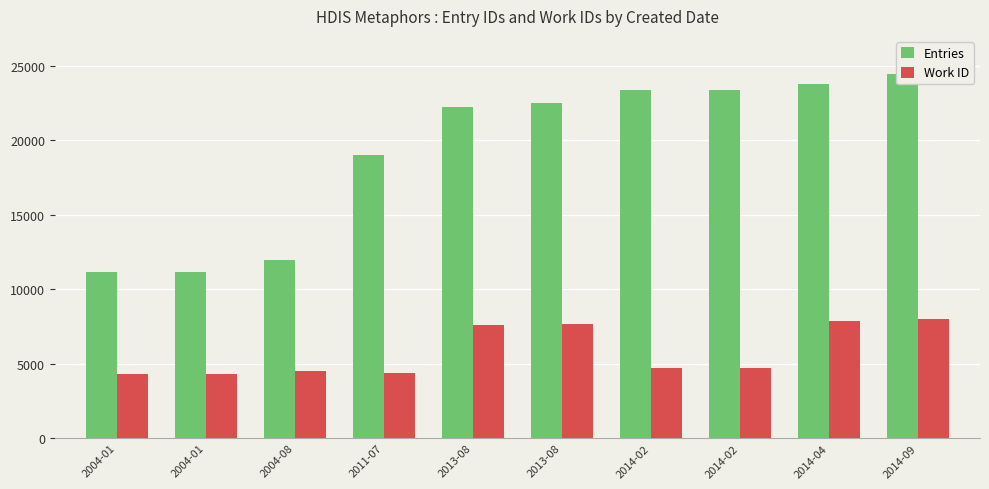

Count the number of categories in the chart.

10